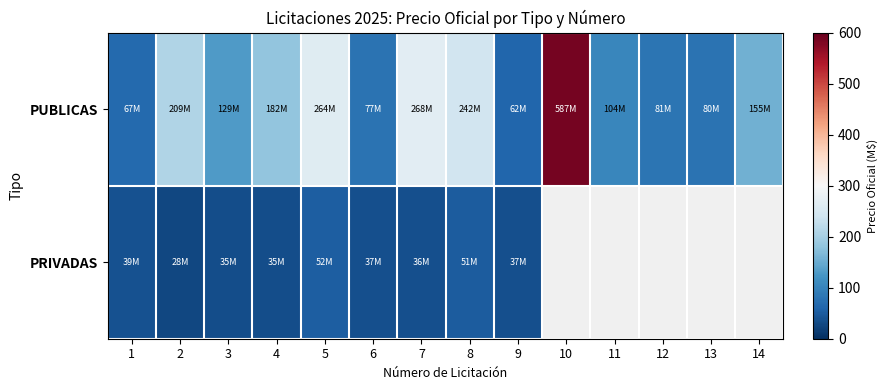

What is the greatest value displayed?

586.9